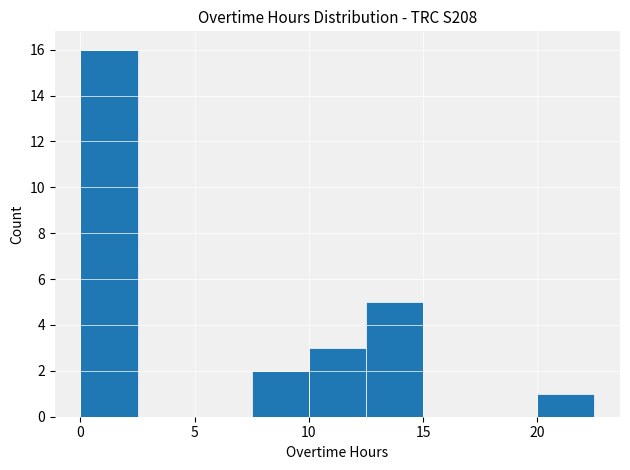

Reading left to right, list every bar in this chart as the range it spans on the x-axis followed by its height. The values are not printed on the chart, so give them approximately, as read against the axis.

0.0 to 2.5: 16
2.5 to 5.0: 0
5.0 to 7.5: 0
7.5 to 10.0: 2
10.0 to 12.5: 3
12.5 to 15.0: 5
15.0 to 17.5: 0
17.5 to 20.0: 0
20.0 to 22.5: 1